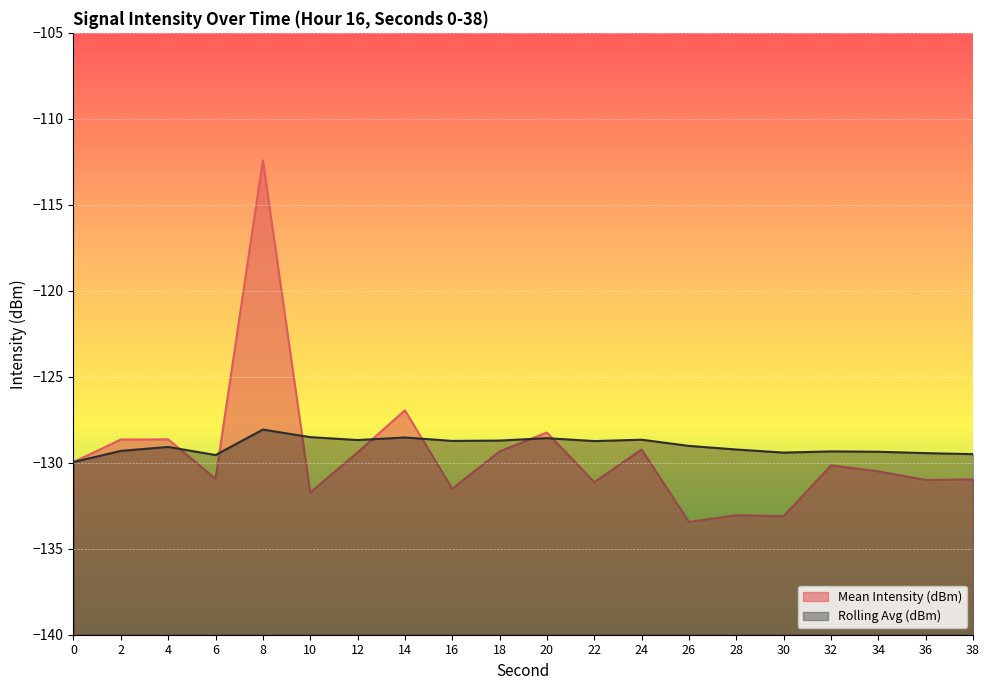

True or false: Rolling Avg (dBm) and Mean Intensity (dBm) cross at least once.

True